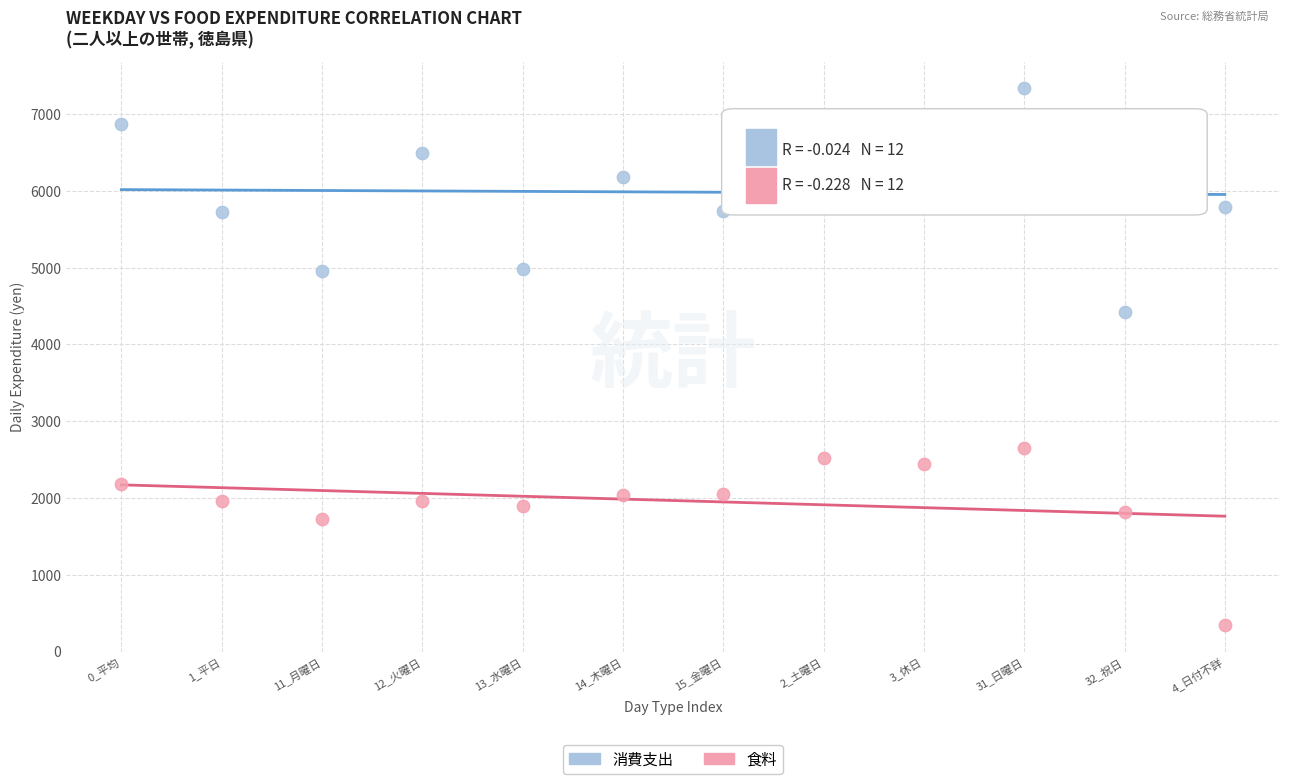

In the 食料 series, what Y value is closest to 1501?

1728.0